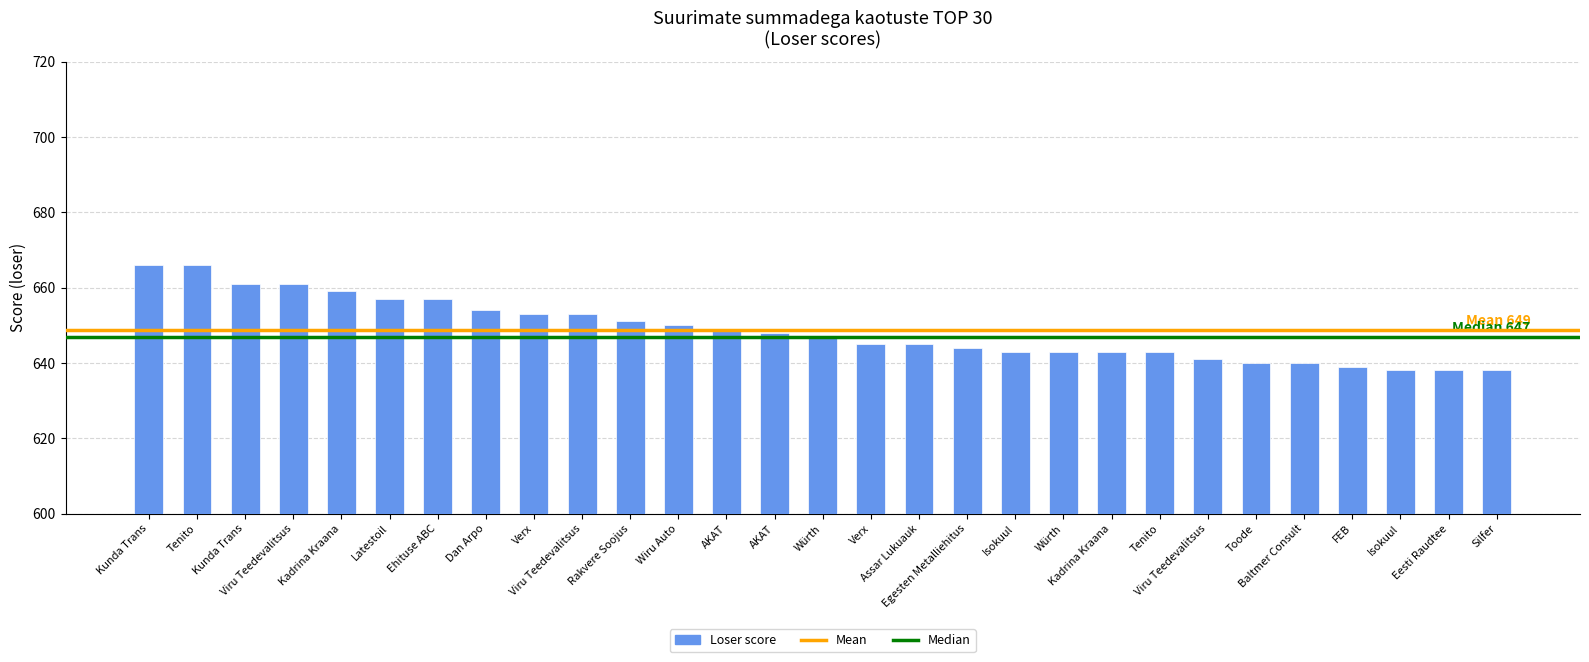

The value at Viru Teedevalitsus is 661. True or false?

True